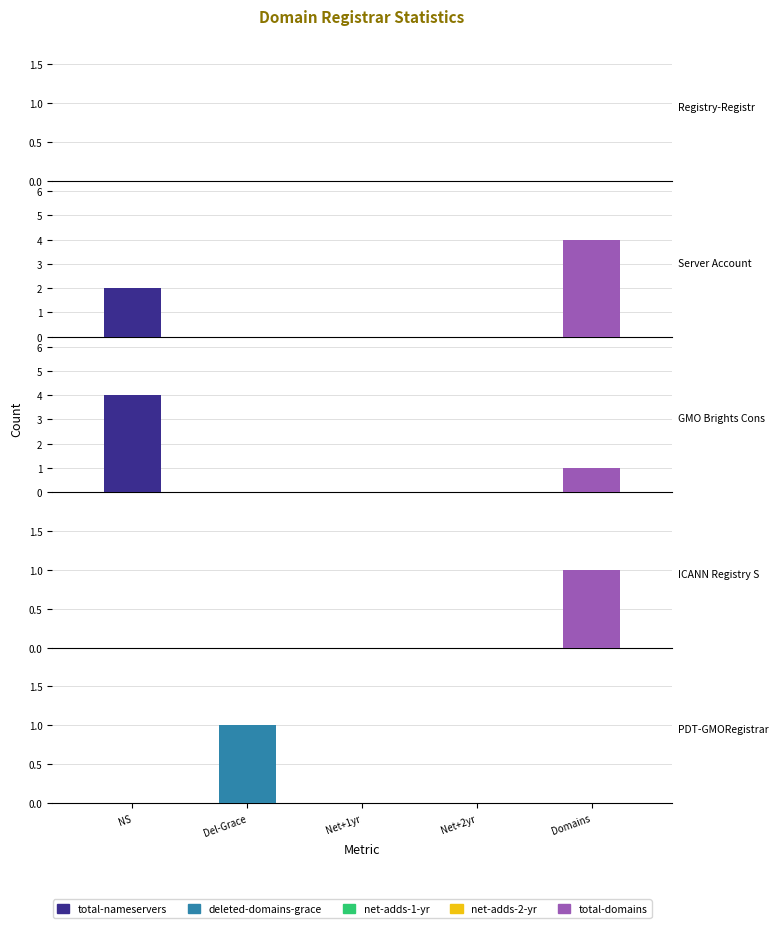

Reading left to right, list all the values displayed in this chart.

total-nameservers: 0=0	1=2	2=4	3=0	4=0
deleted-domains-grace: 0=0	1=0	2=0	3=0	4=1
net-adds-1-yr: 0=0	1=0	2=0	3=0	4=0
net-adds-2-yr: 0=0	1=0	2=0	3=0	4=0
total-domains: 0=0	1=4	2=1	3=1	4=0